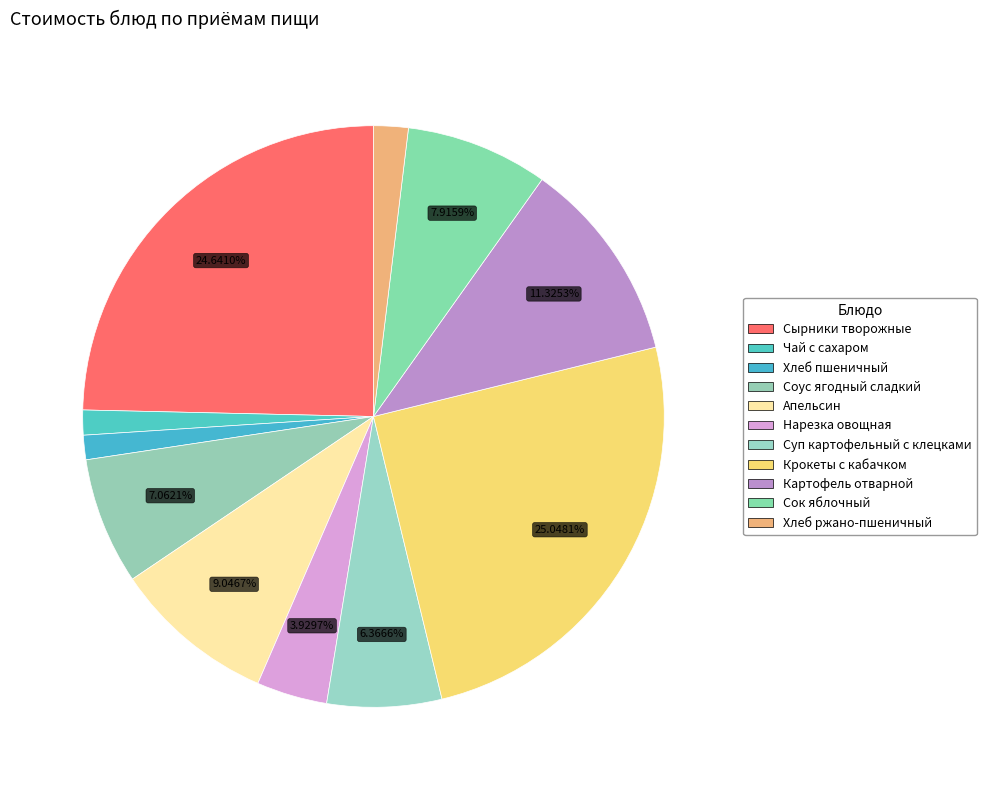

What is the total percentage of Нарезка овощная and Суп картофельный с клецками?

10.3%